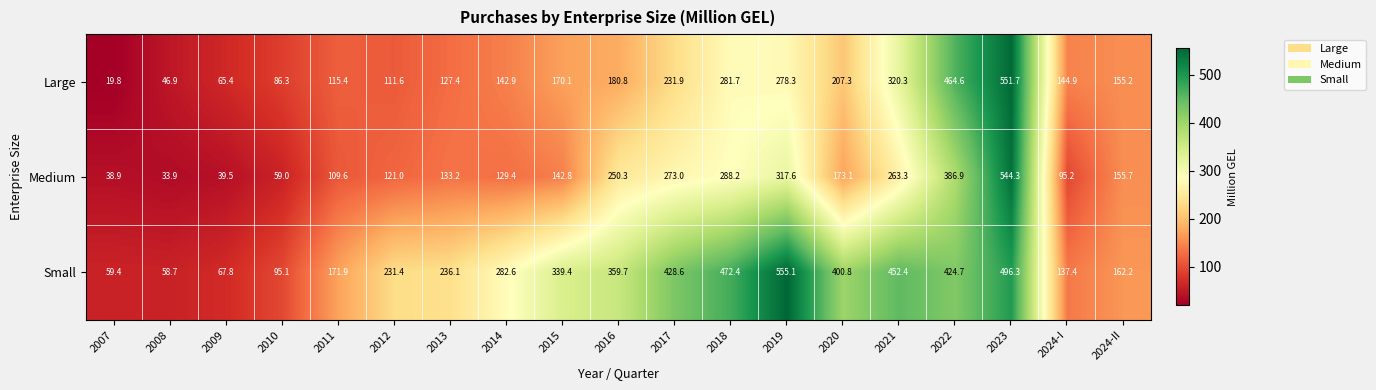

At which label is Small closest to 306?

2014